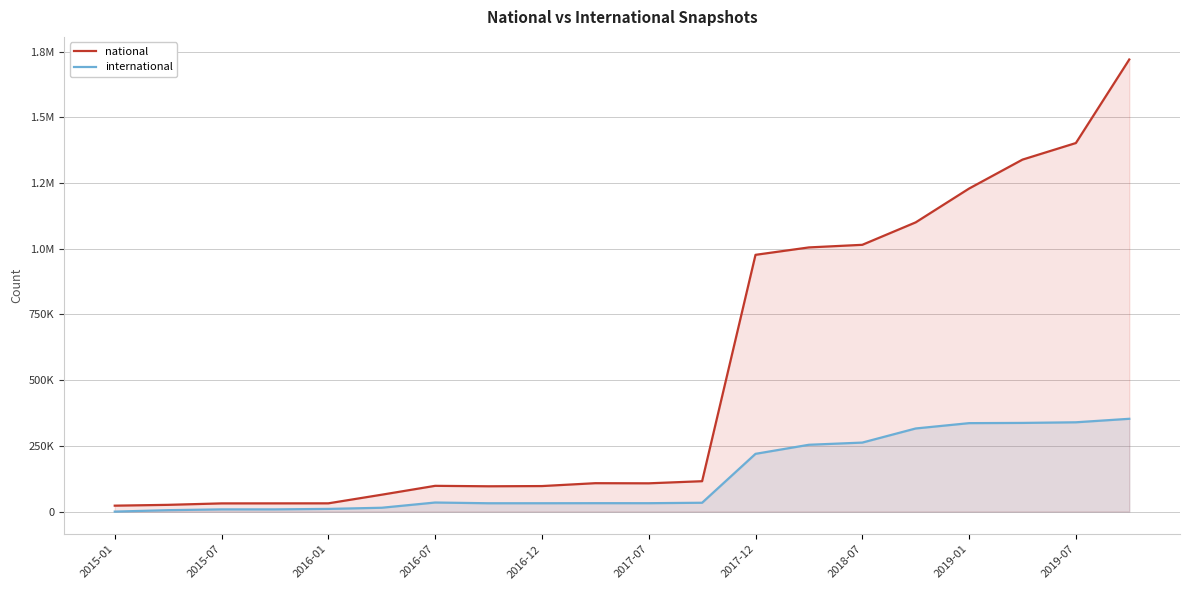

Does the chart have visible grid lines?

Yes